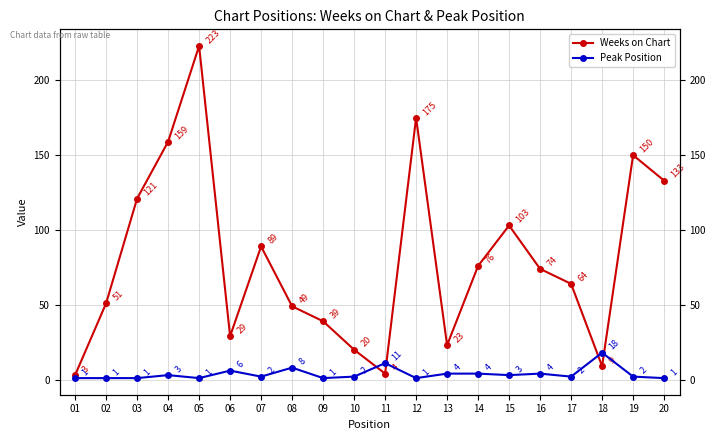

Between which two adjacent categories do Peak Position and Weeks on Chart first intersect?

10 and 11